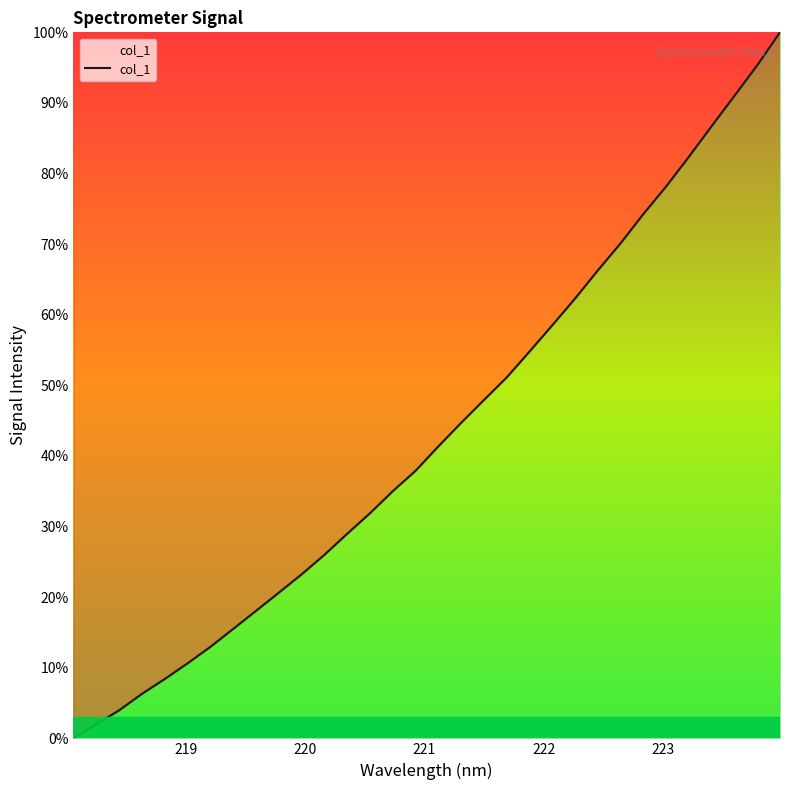

What is the greatest value displayed?

100.0